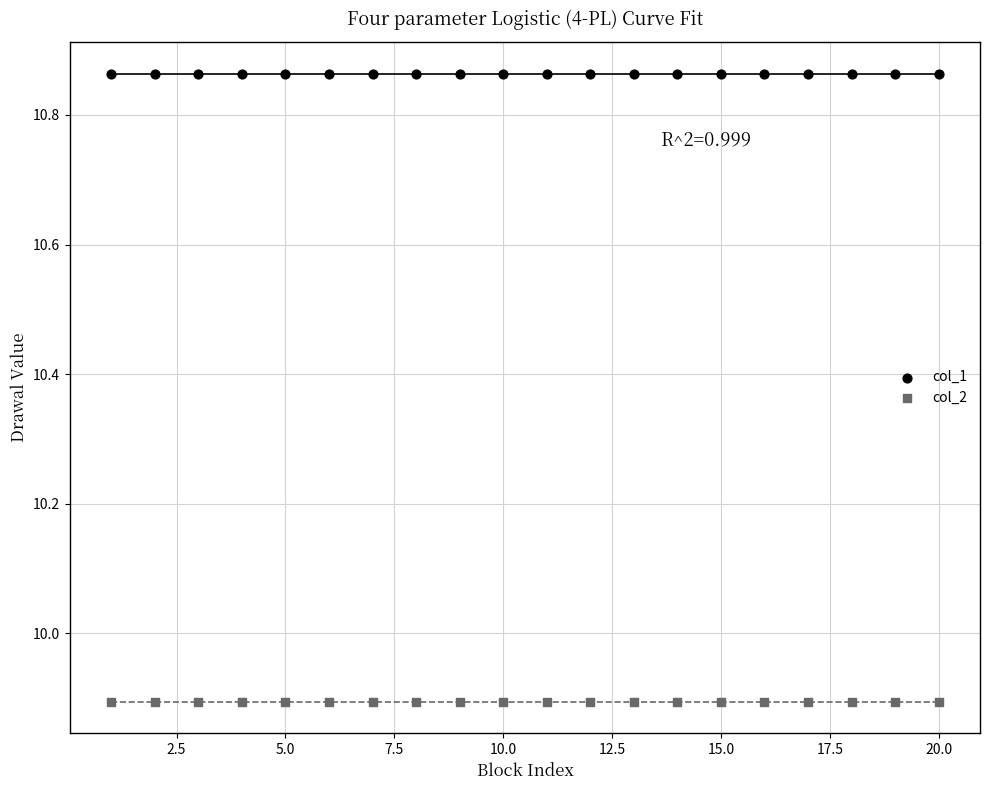

Which series reaches the minimum Y coordinate?

col_2